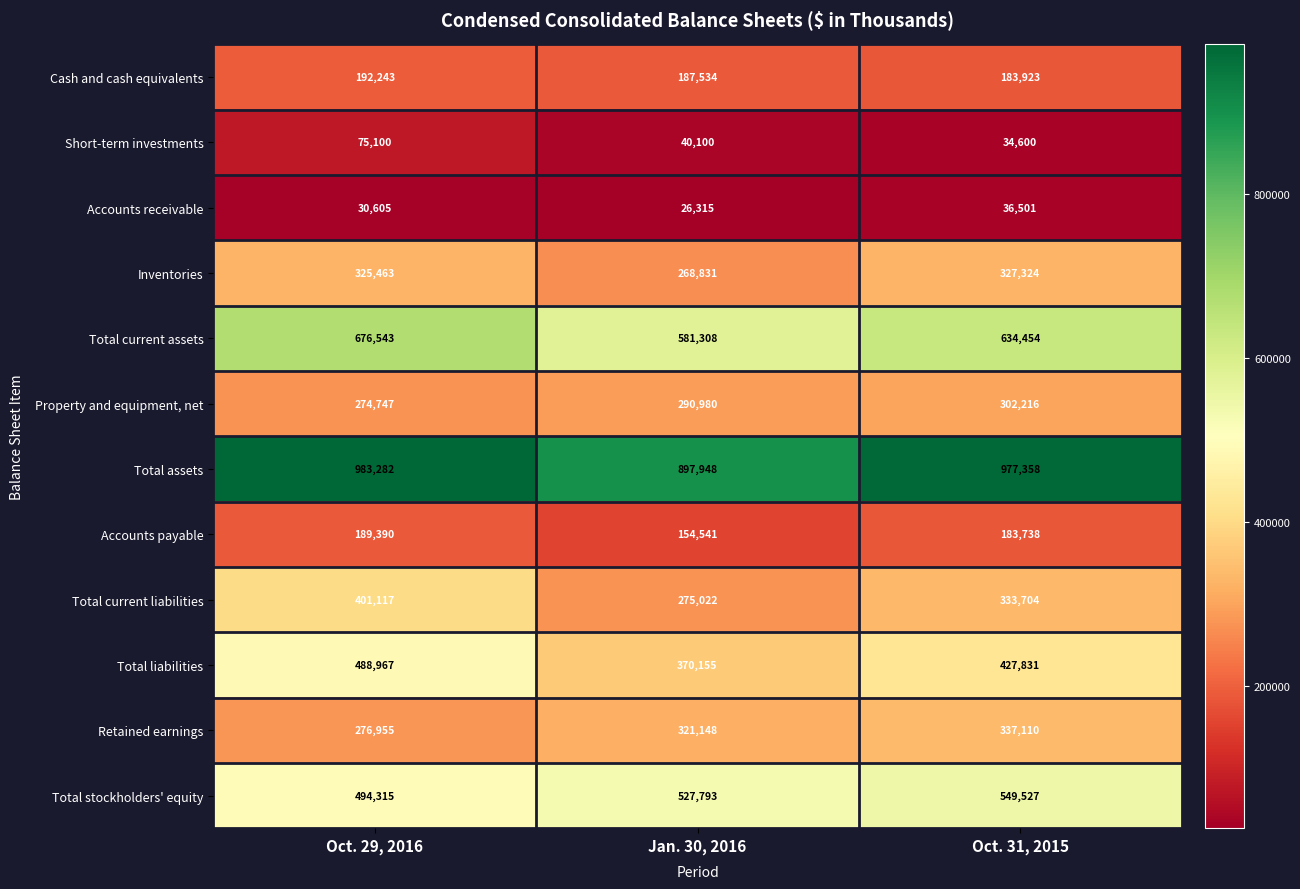

What is the minimum value shown in the chart?

26315